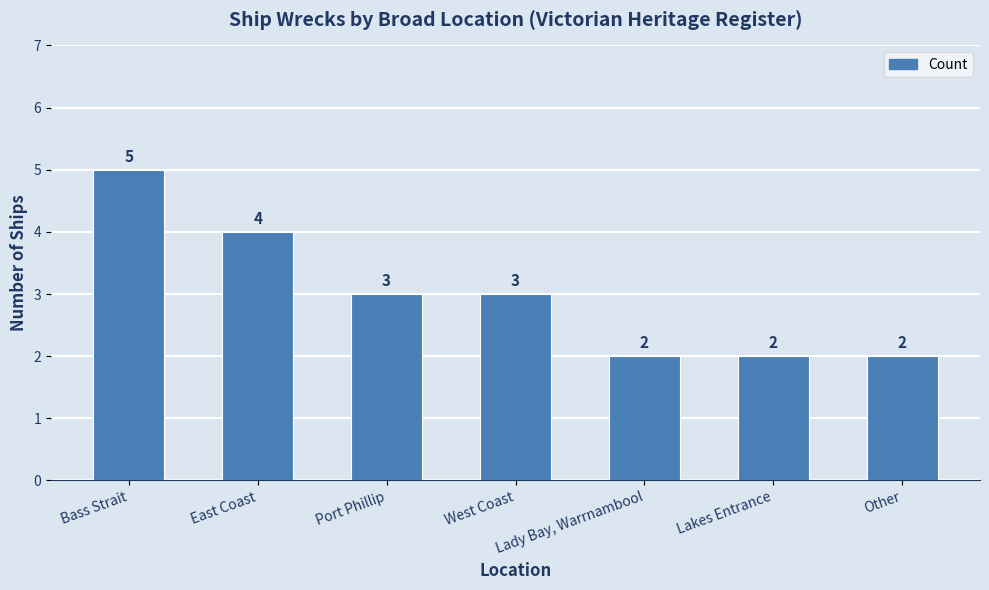

Where does the data first go above 3?

Bass Strait